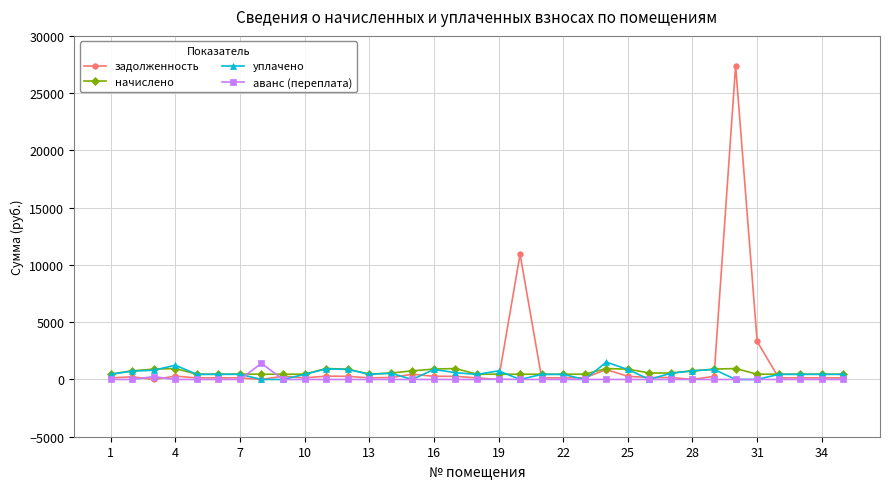

How many lines are shown in the chart?

4